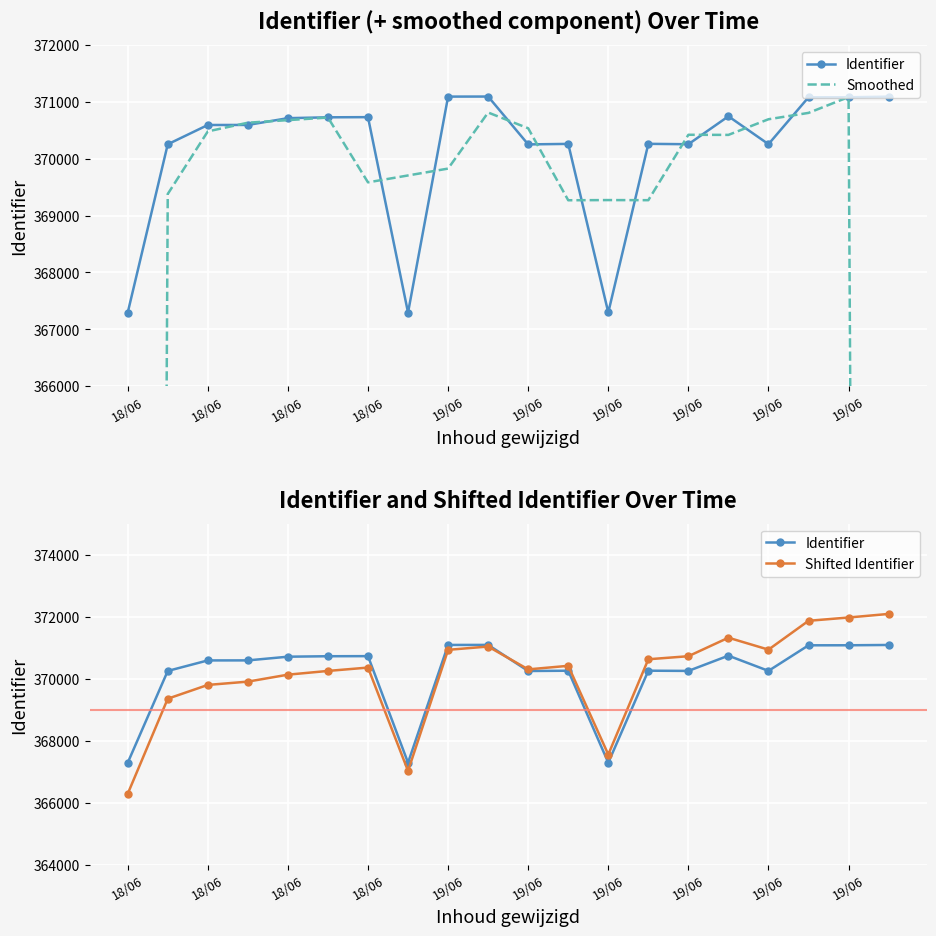

After their last crossing, which series has the higher values: Smoothed or Shifted Identifier?

Shifted Identifier